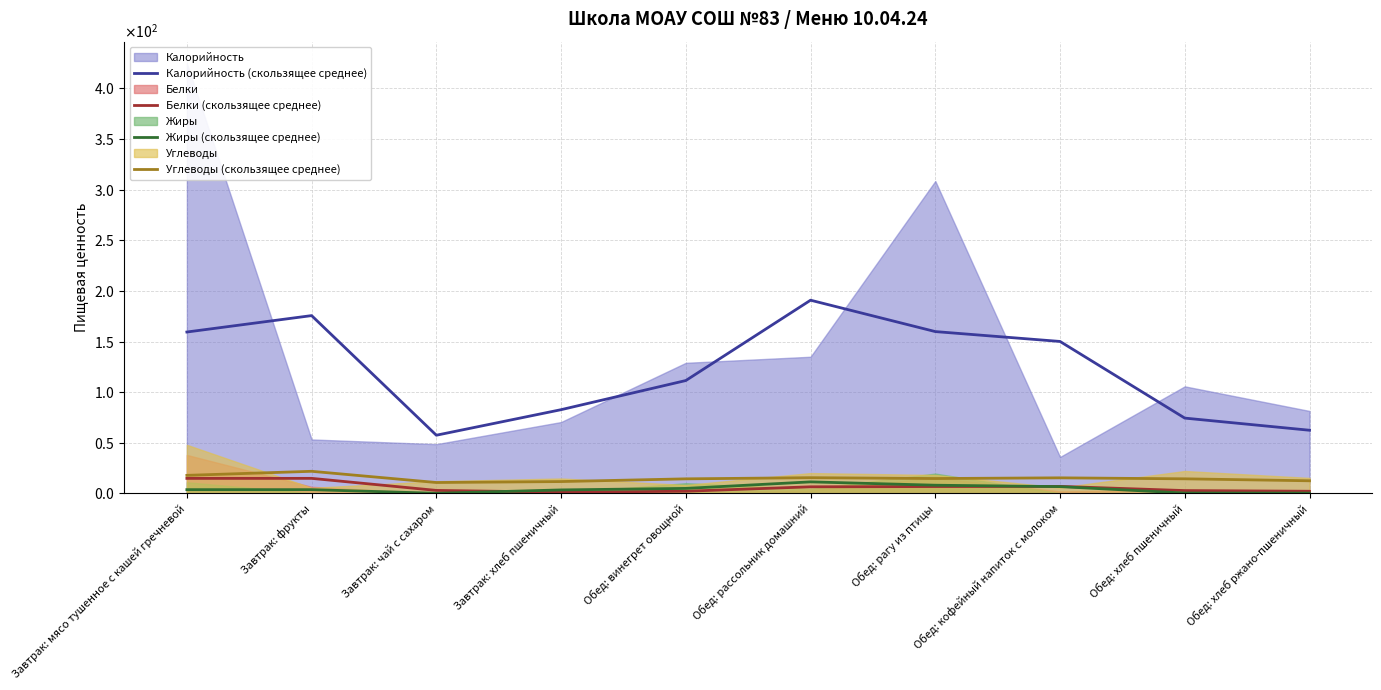

What is the approximate value of Жиры (скользящее среднее) at Завтрак: хлеб пшеничный?

3.4